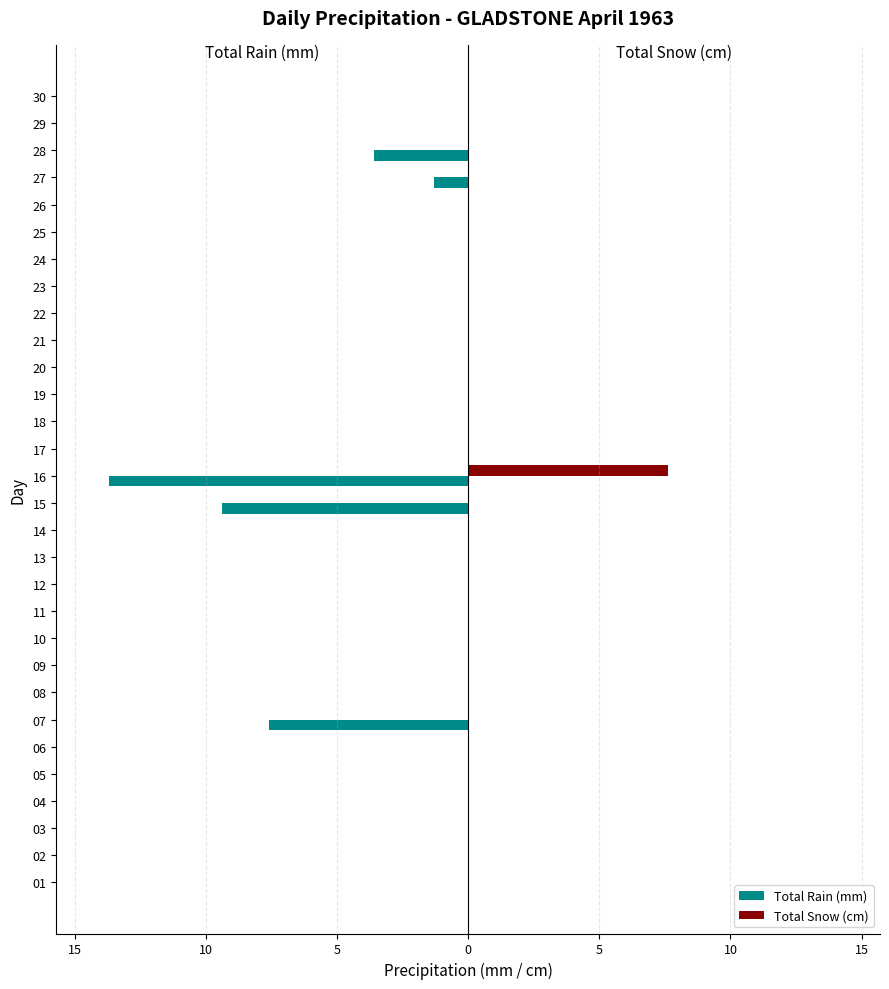

Which series has the widest spread of values?

Total Rain (mm)